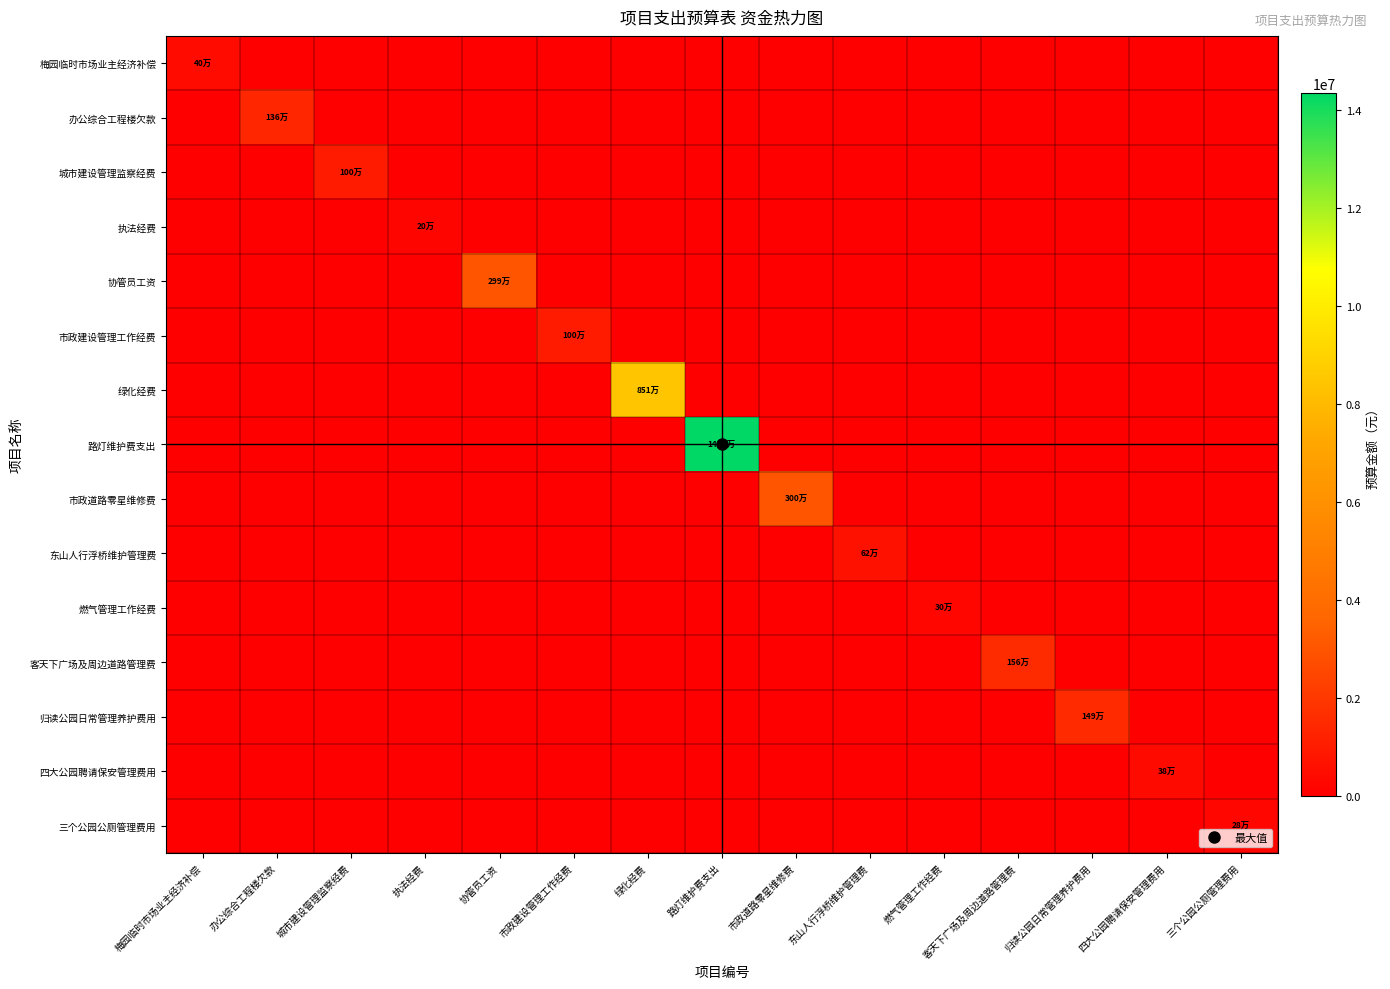

What is the difference between the highest and lowest values at 办公综合工程楼欠款?

1367600